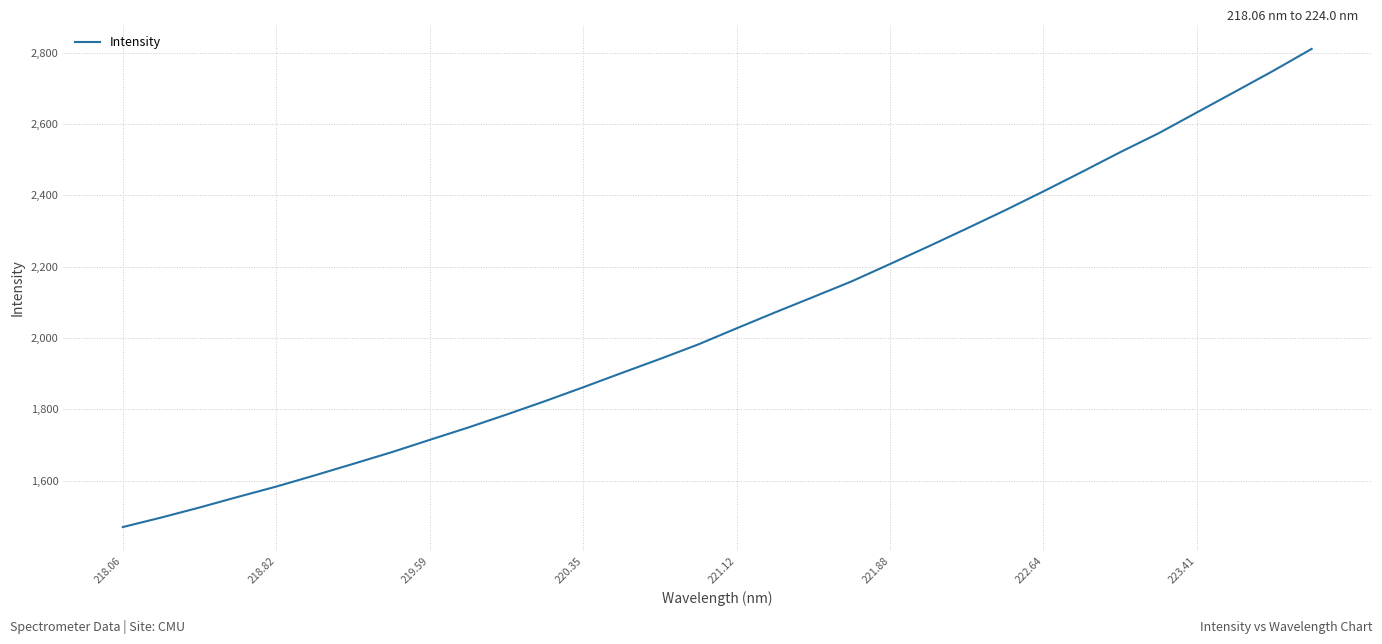

What is the minimum value shown in the chart?

1470.2